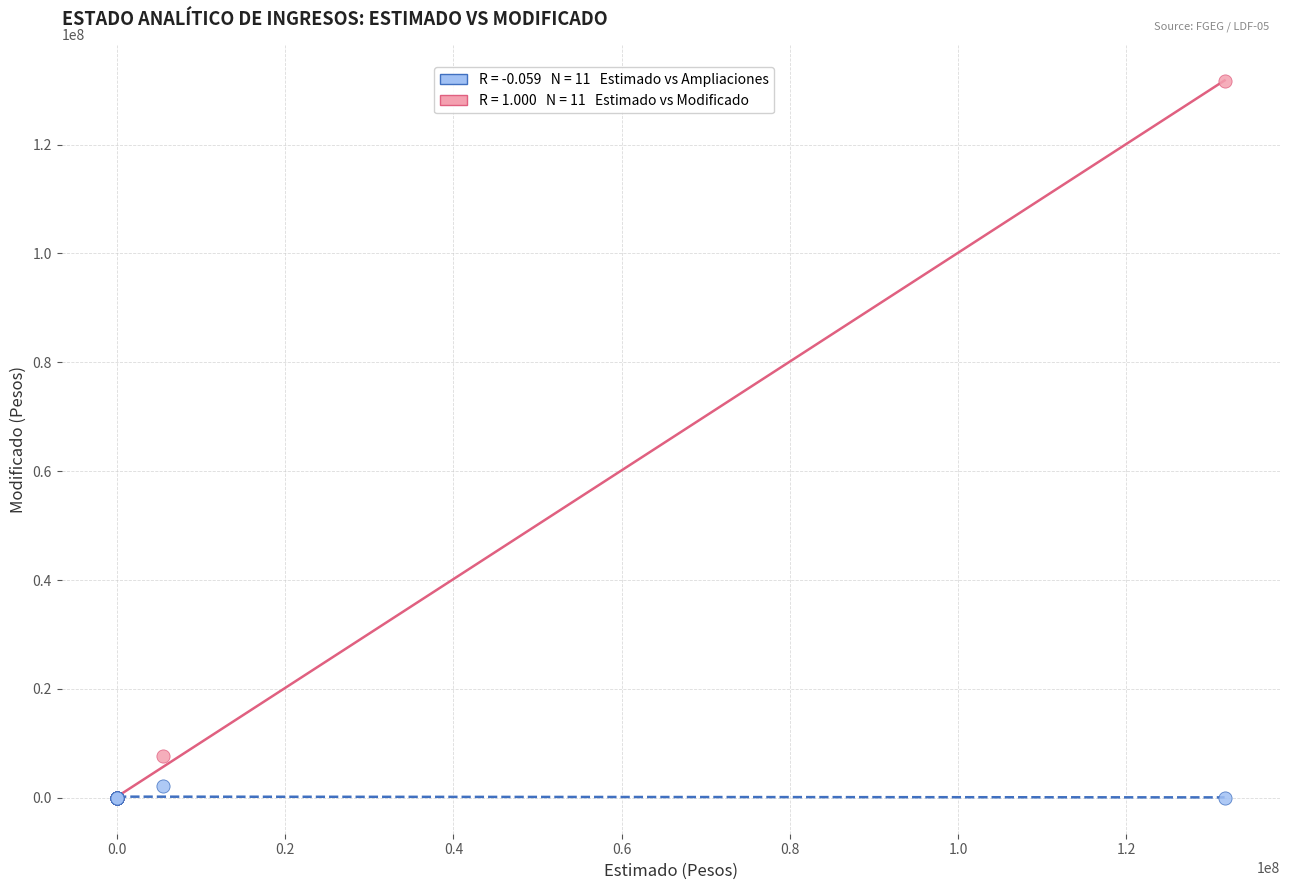

Across all series, what Y value is closest to 65856888?

7703589.8